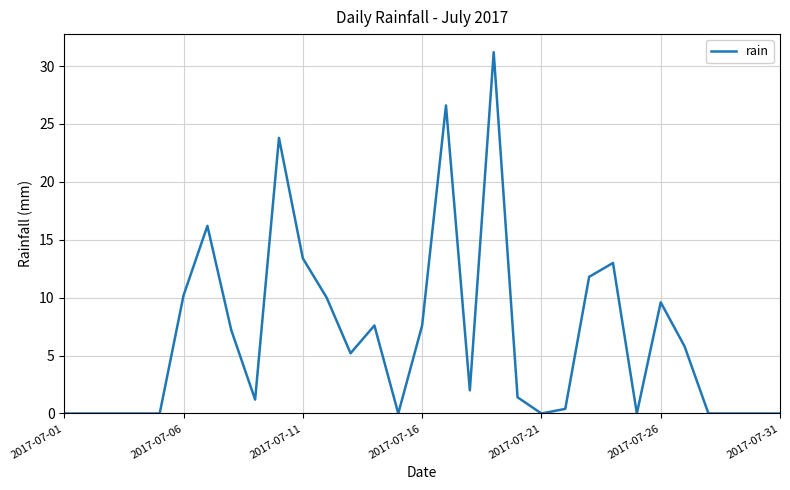

How many values are below 2?

15